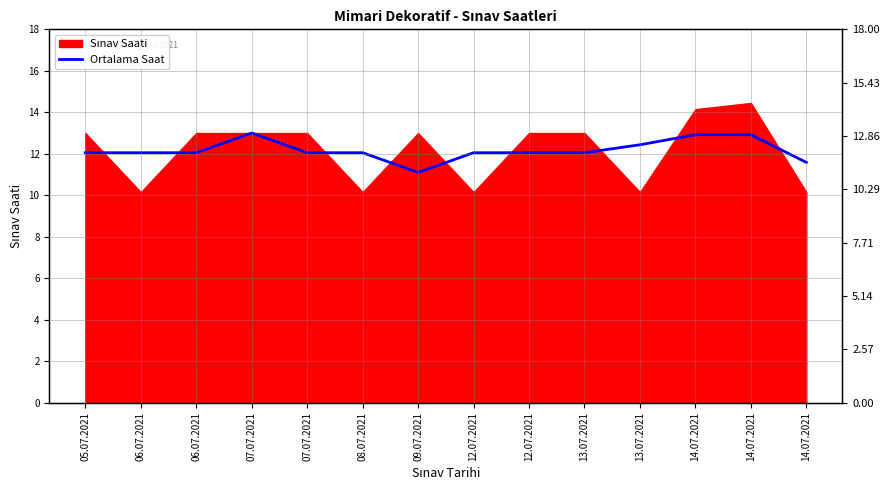

How many categories are shown in the chart?

14